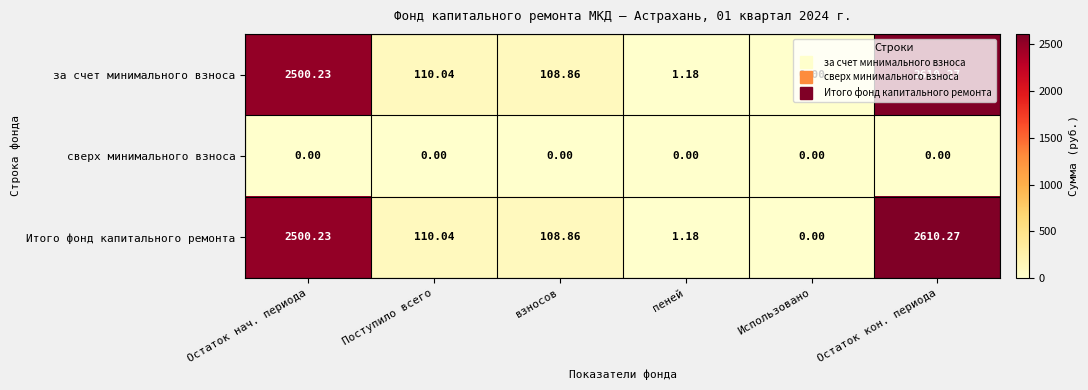

Where does the за счет минимального взноса series first go above 110?

Остаток нач. периода